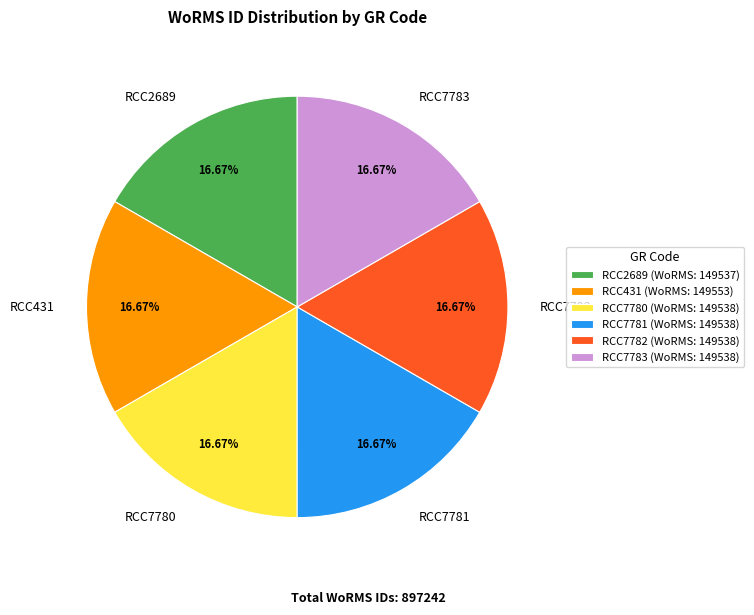

How many segments does this pie chart have?

6